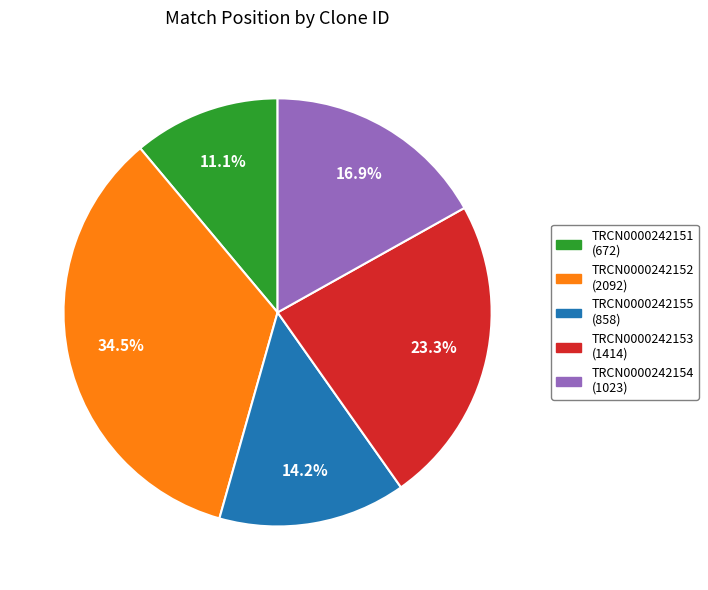

Does any single category account for the majority?

No